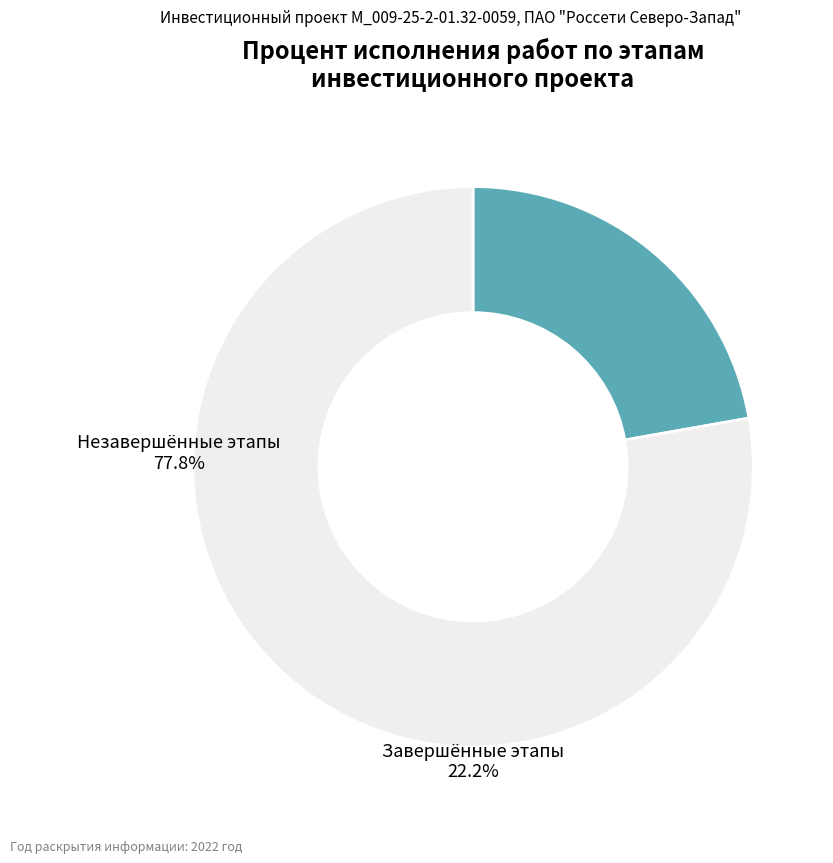

Does any single category account for the majority?

Yes